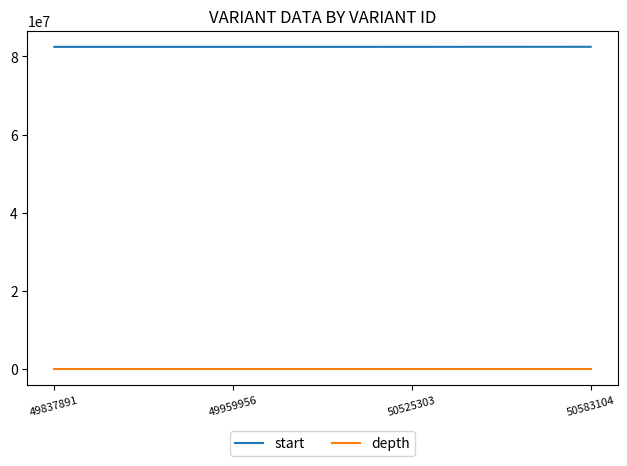

What is the maximum value for start?

82449330